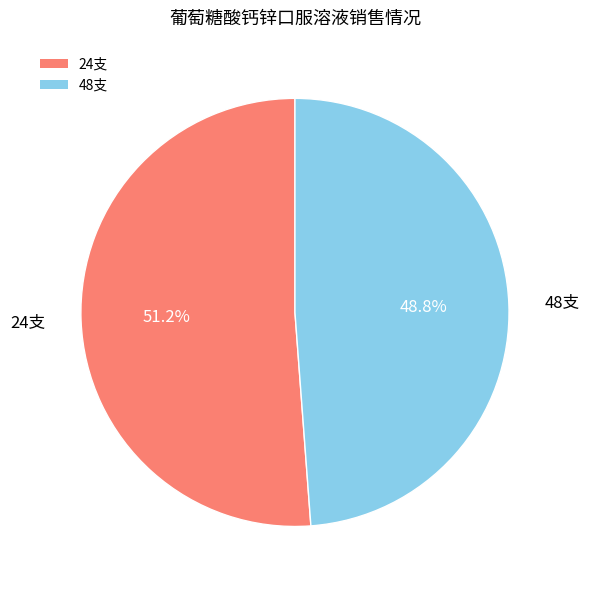

To the nearest percent, what portion does 48支 represent?

49%